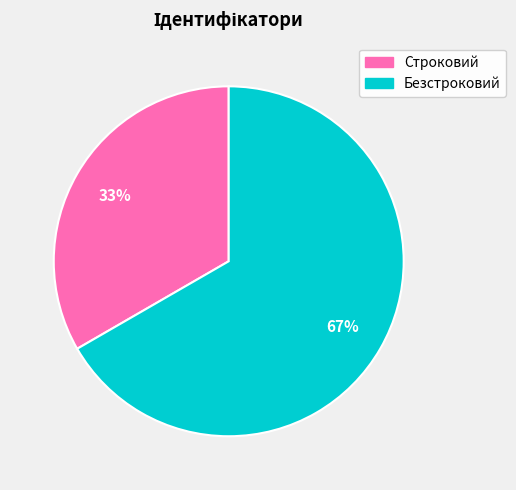

Count the number of slices in the pie.

2